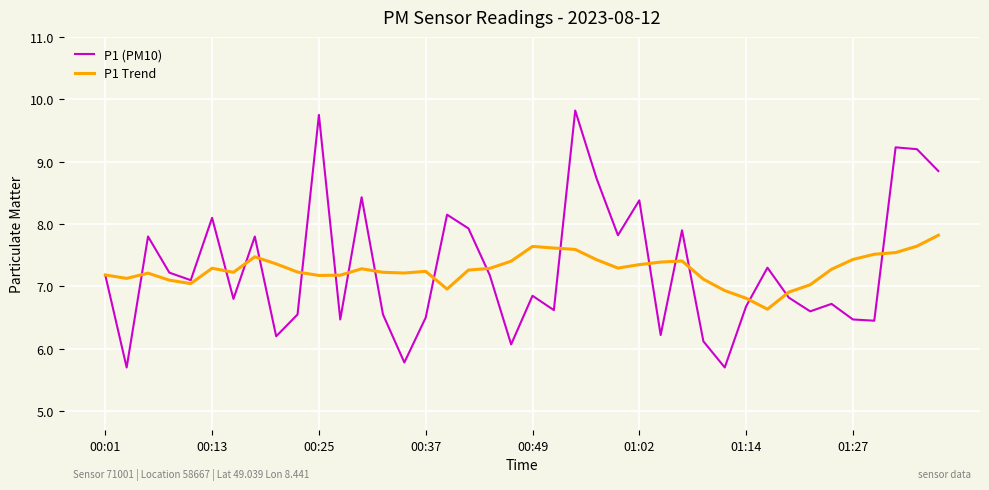

Does the chart display data point markers on the line(s)?

No